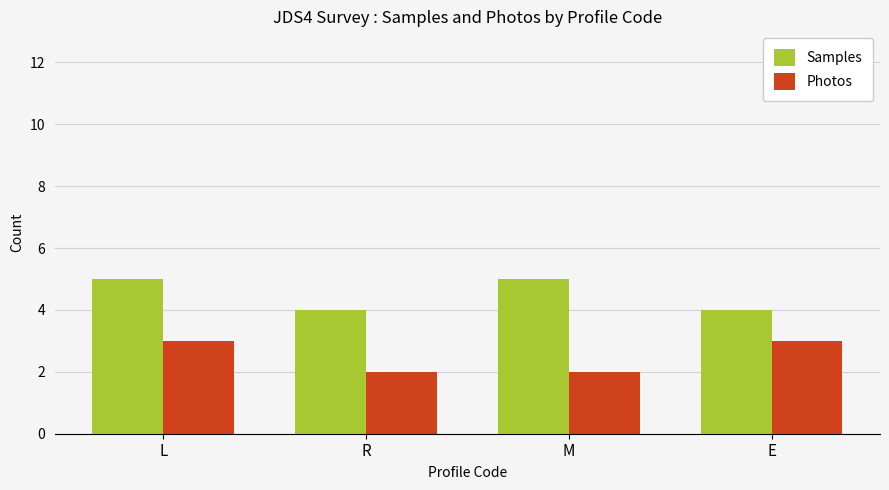

Reading left to right, transcribe all the data shown in this chart.

Samples: 5	4	5	4
Photos: 3	2	2	3